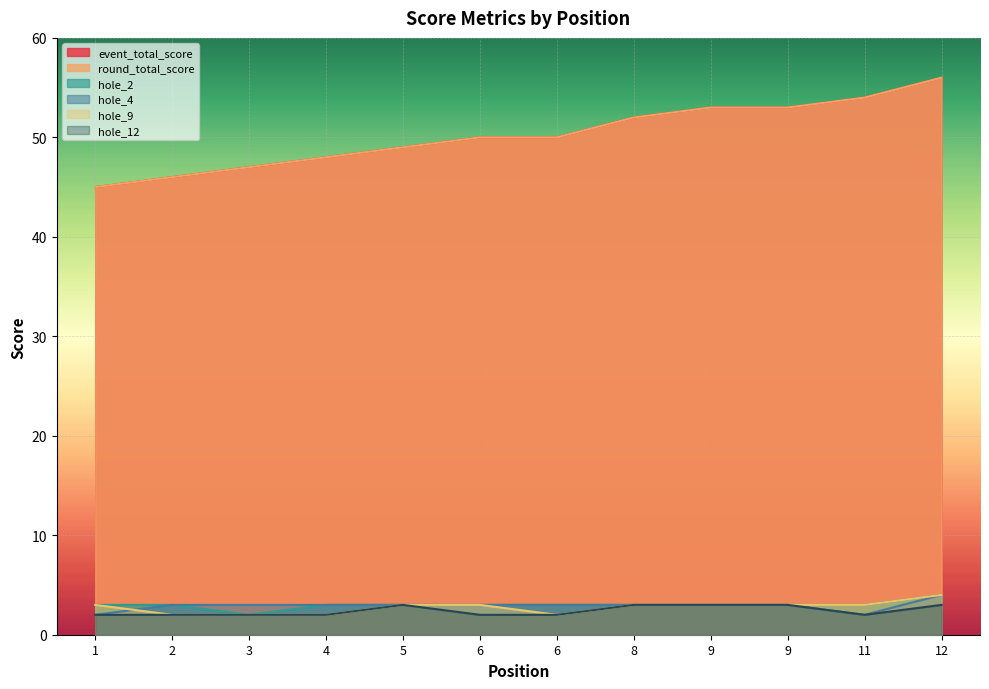

What is the minimum value for event_total_score?

45